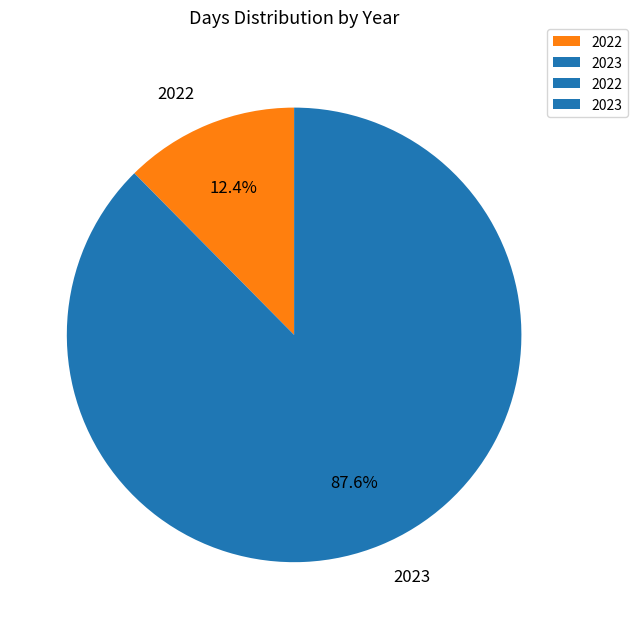

Is the sum of 2023 and 2022 greater than half?

Yes